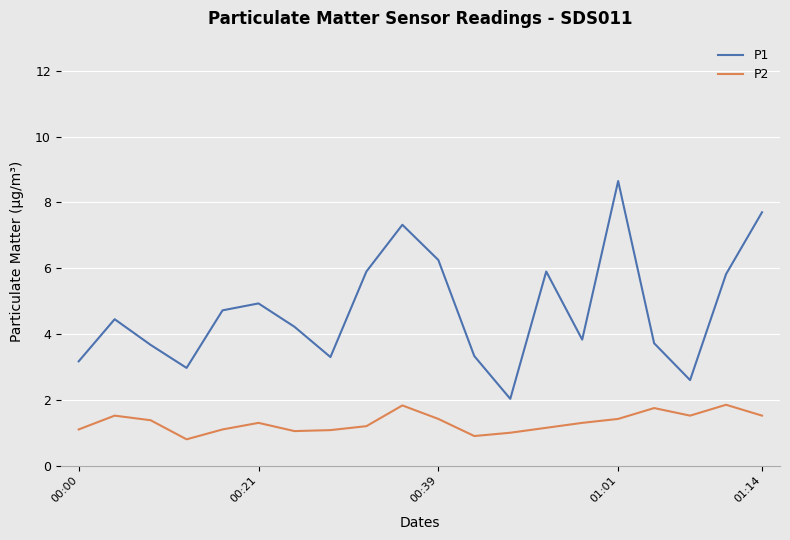

List the series in order of their overall mean, lowest first.

P2, P1